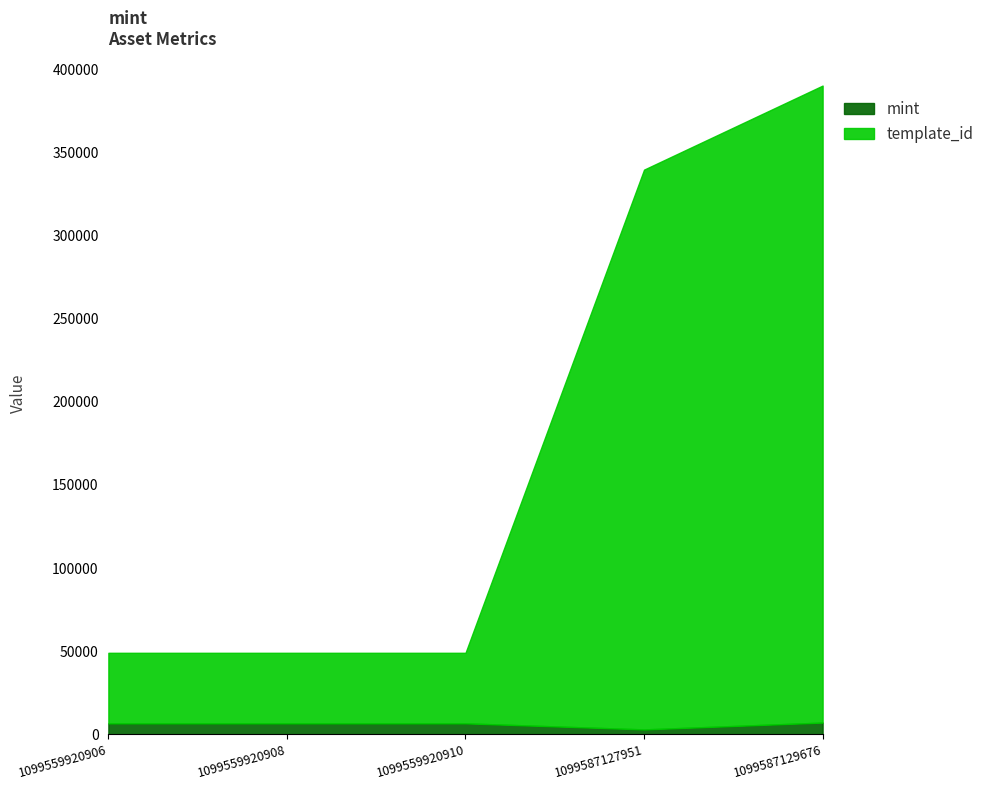

What is the difference between the maximum and minimum values in the template_id series?

340651